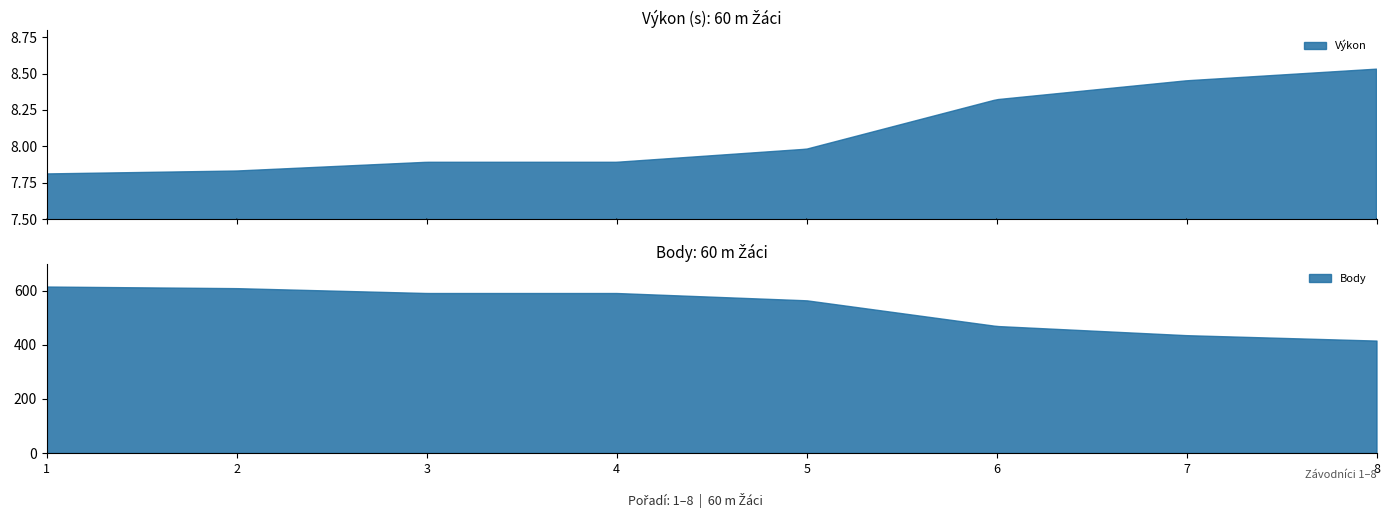

How many lines are shown in the chart?

2